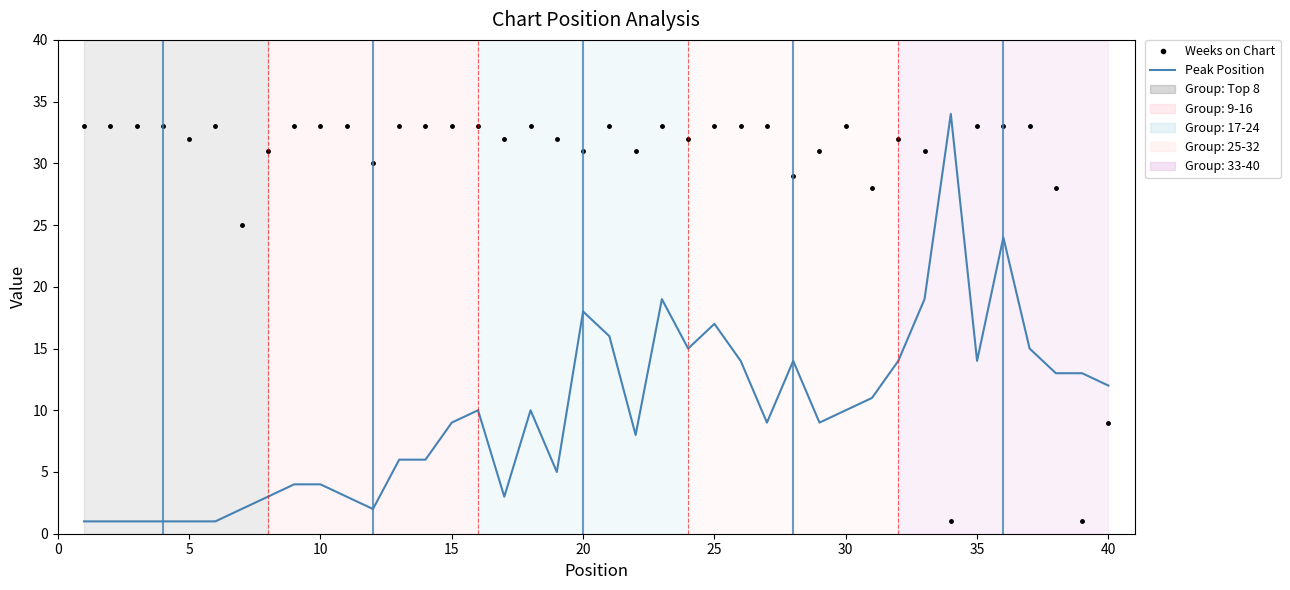

List the series in order of their overall mean, lowest first.

Peak Position, Weeks on Chart